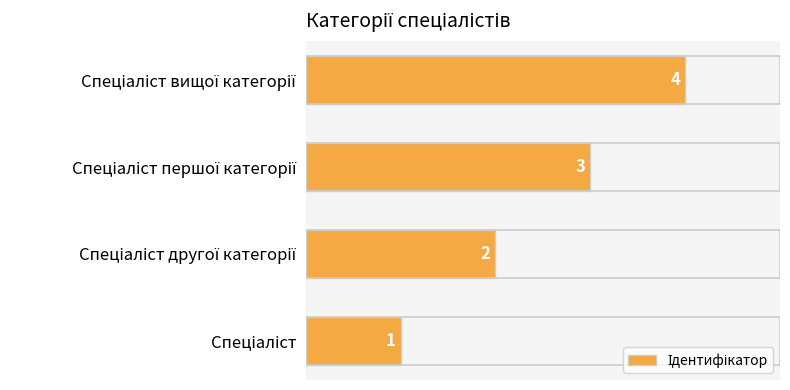

Does the chart contain stacked bars?

No